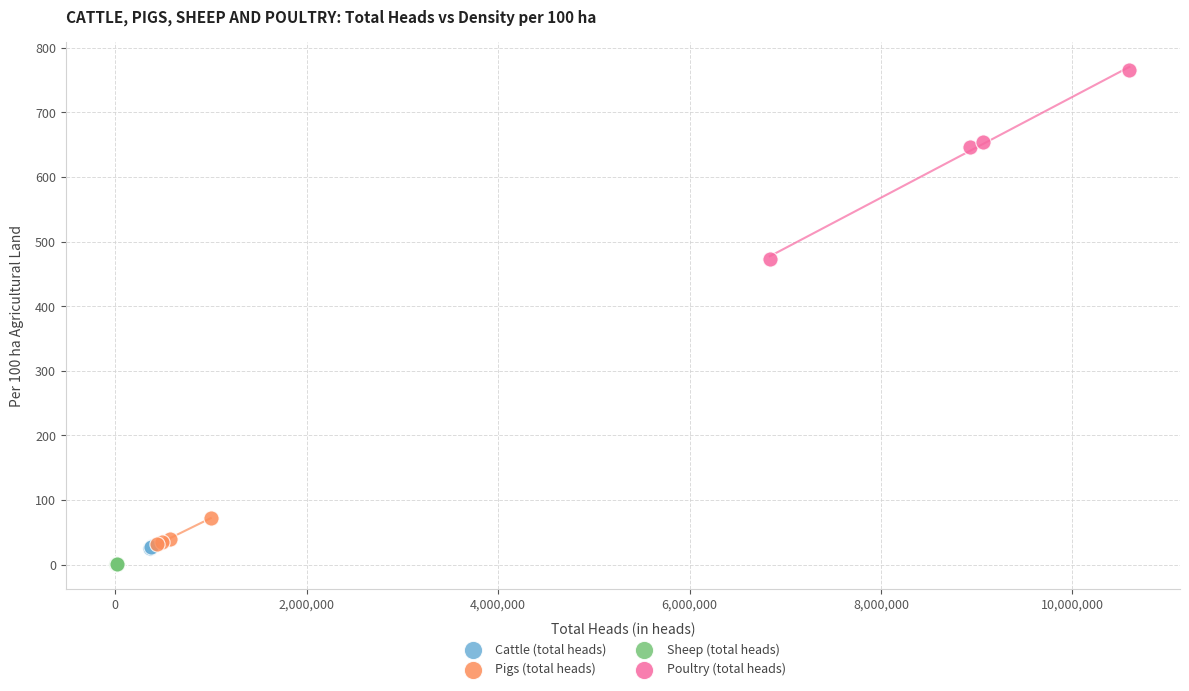

Which series has the widest spread of Y values?

Poultry (total heads)